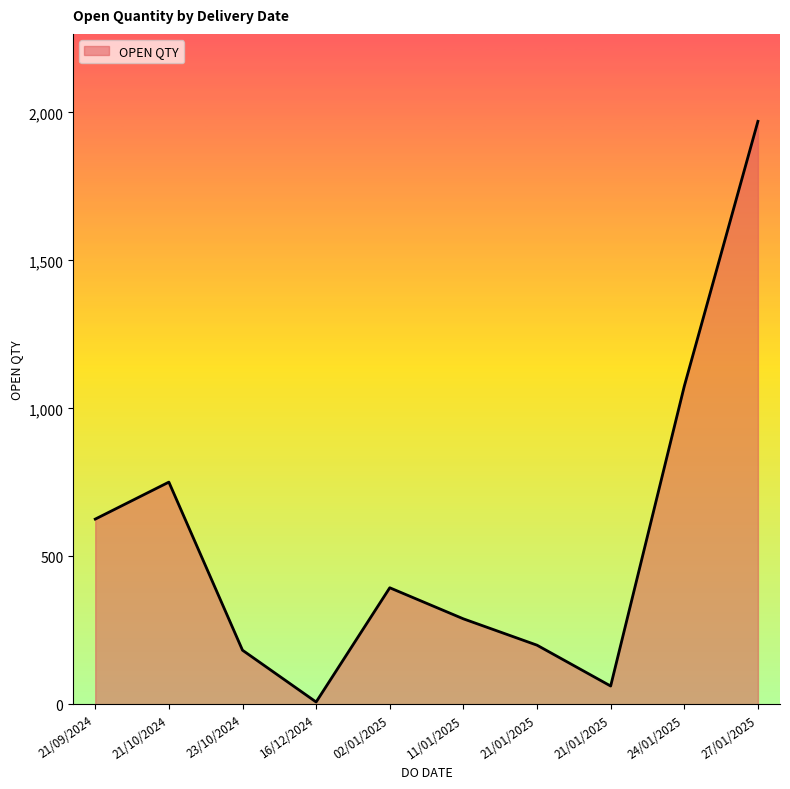

How many lines are shown in the chart?

1